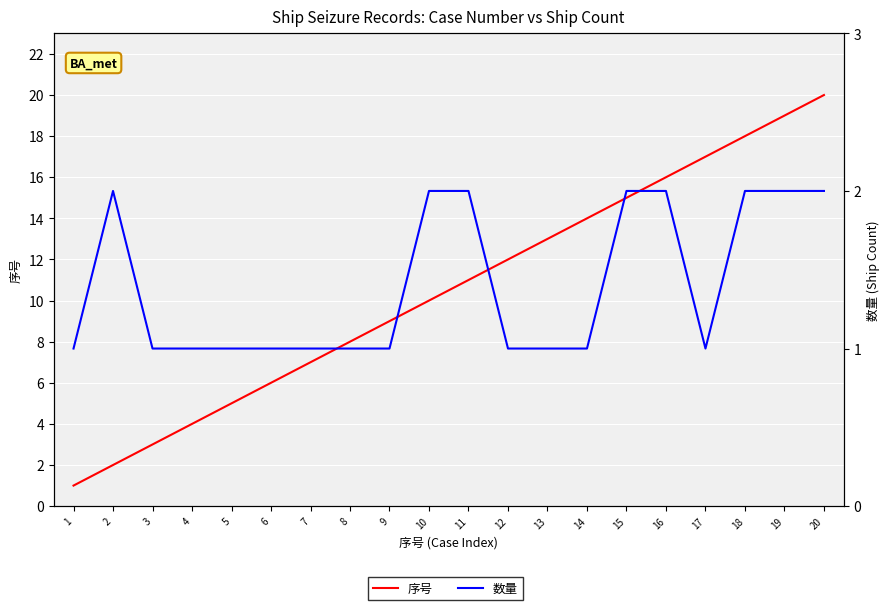

What are all the series names shown in the legend?

序号, 数量